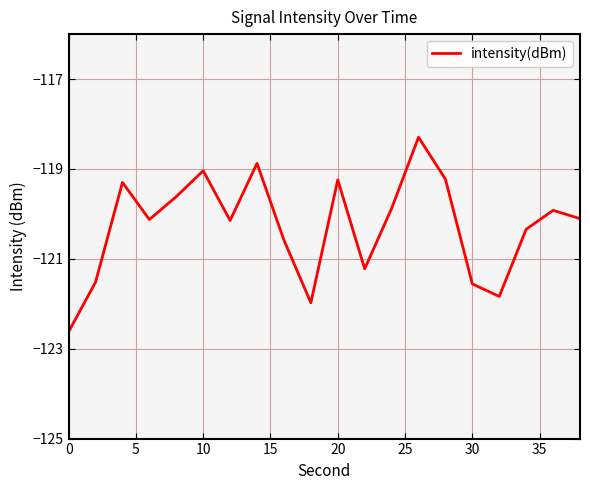

What is the minimum value shown in the chart?

-122.6